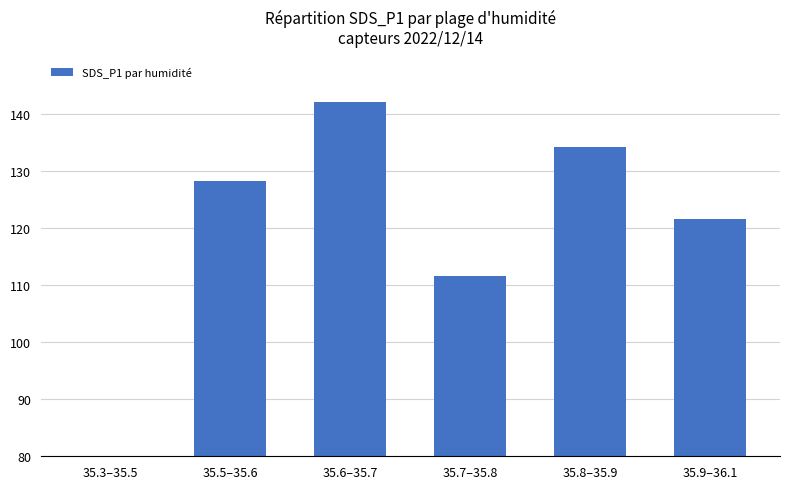

Which label corresponds to the largest value in the chart?

35.6–35.7